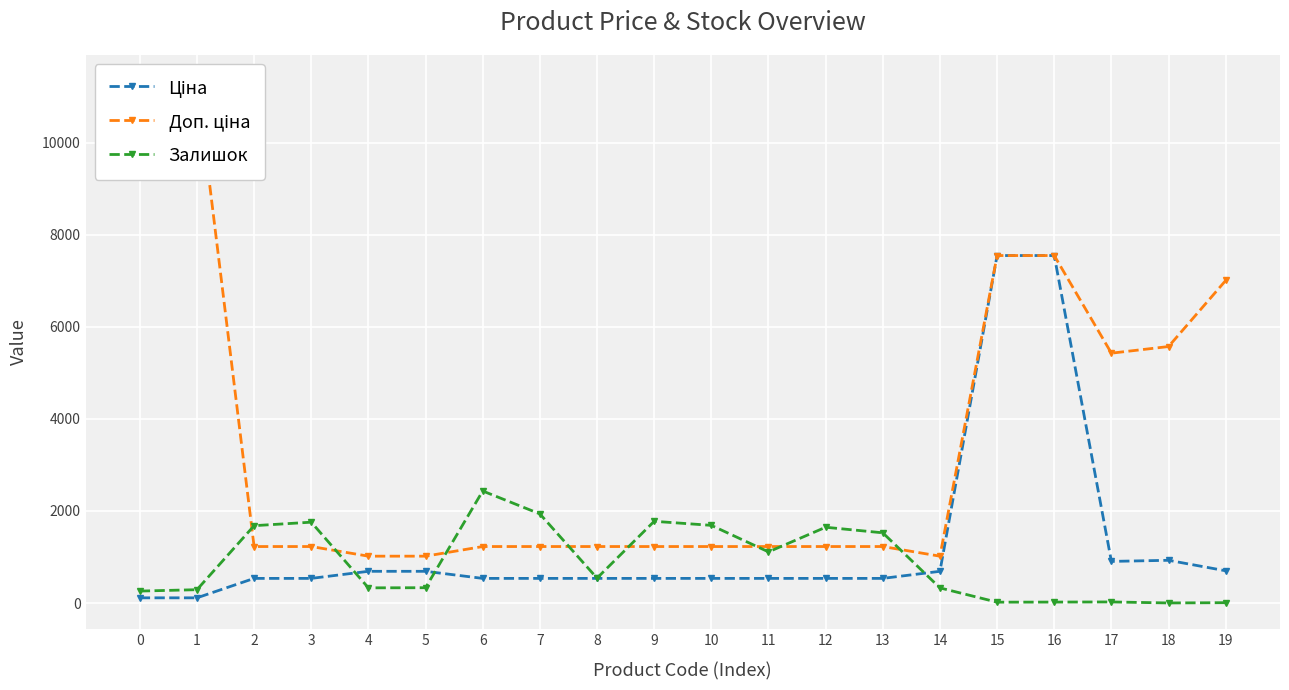

What is the total value across all series at 0?

11707.3